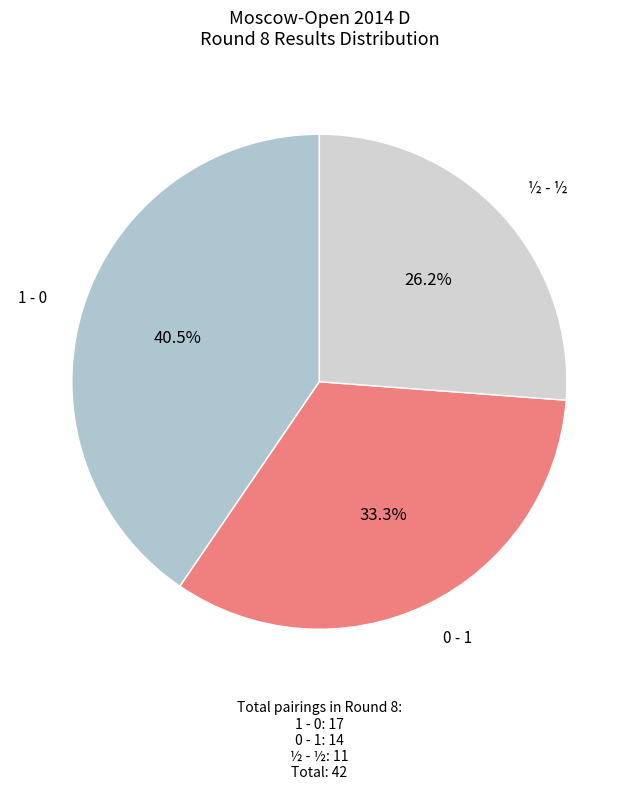

What percentage do 0 - 1 and 1 - 0 together represent?

73.8%